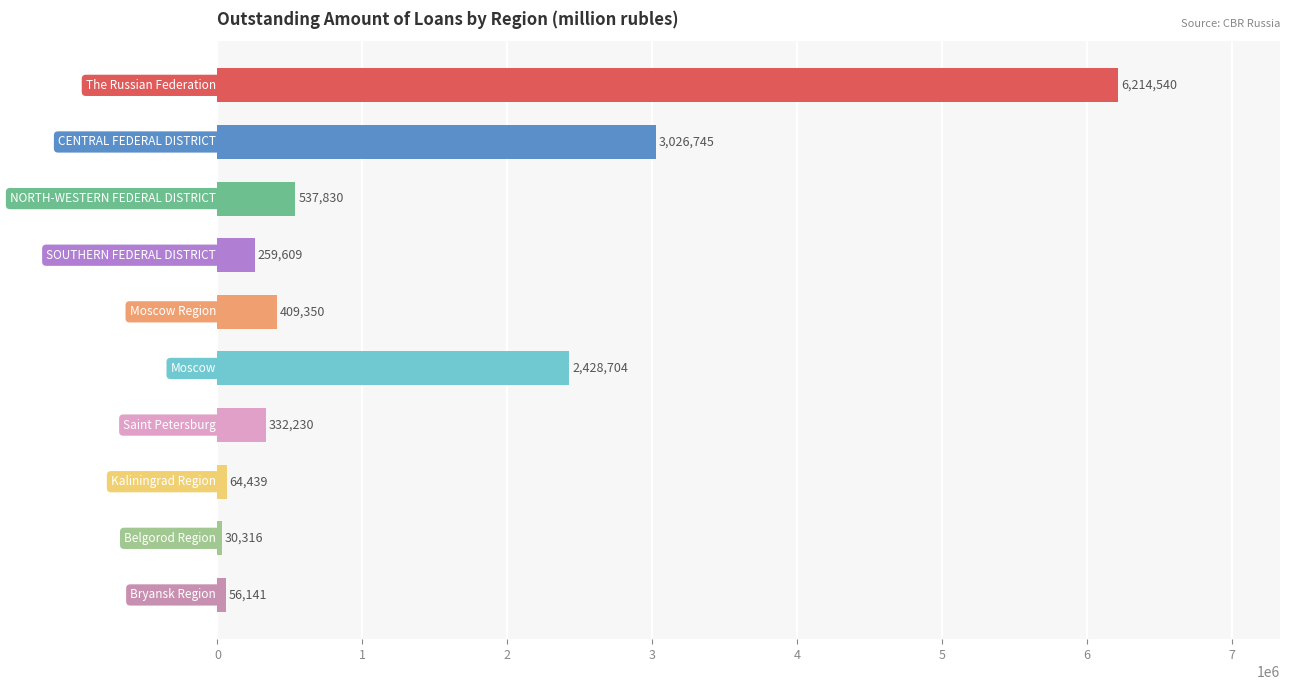

What is the greatest value displayed?

6214540